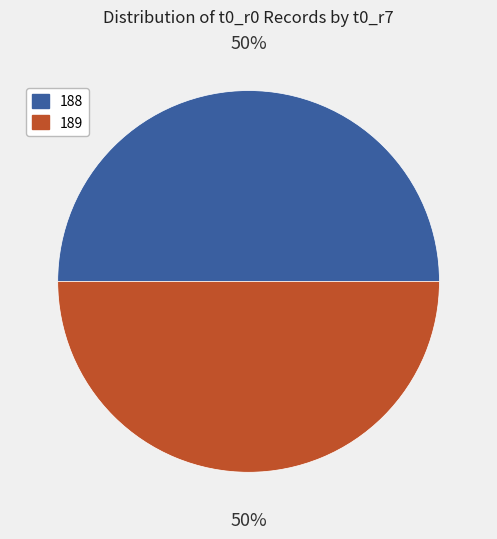

Approximately how many times larger is the value at 188 compared to 189?

1.0